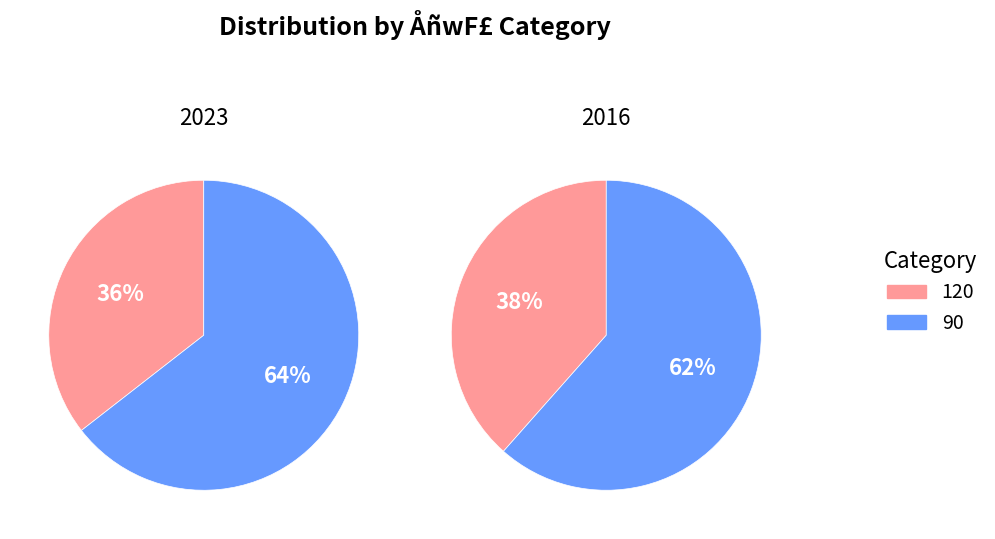

To the nearest percent, what percentage of the pie is 90?

64%